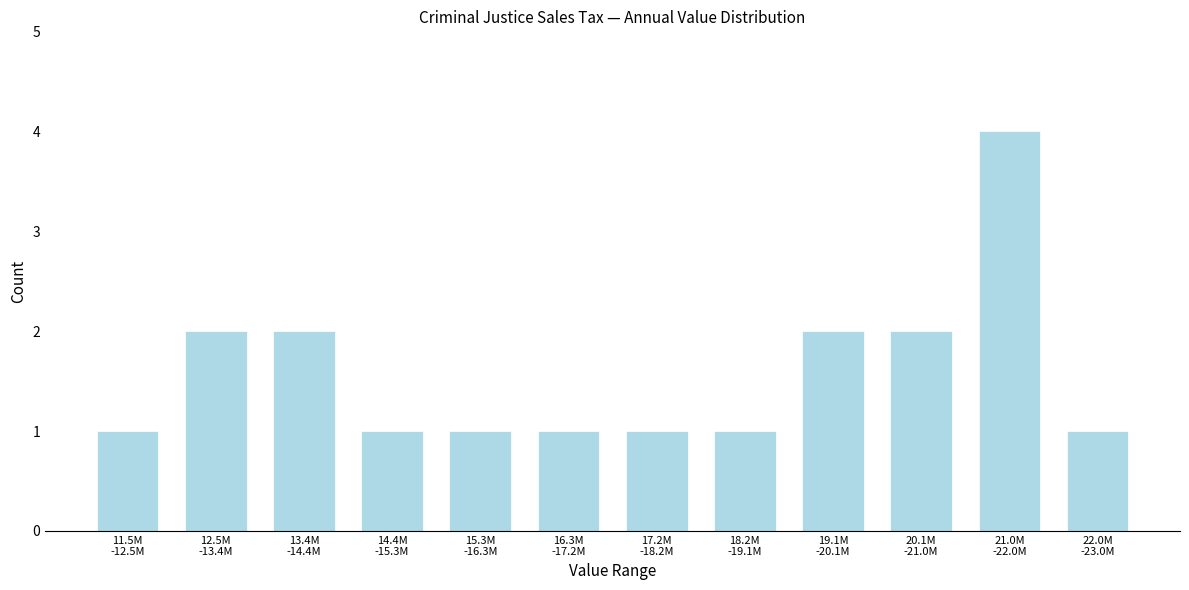

Reading right to left, transcribe all the data shown in this chart.

1	4	2	2	1	1	1	1	1	2	2	1